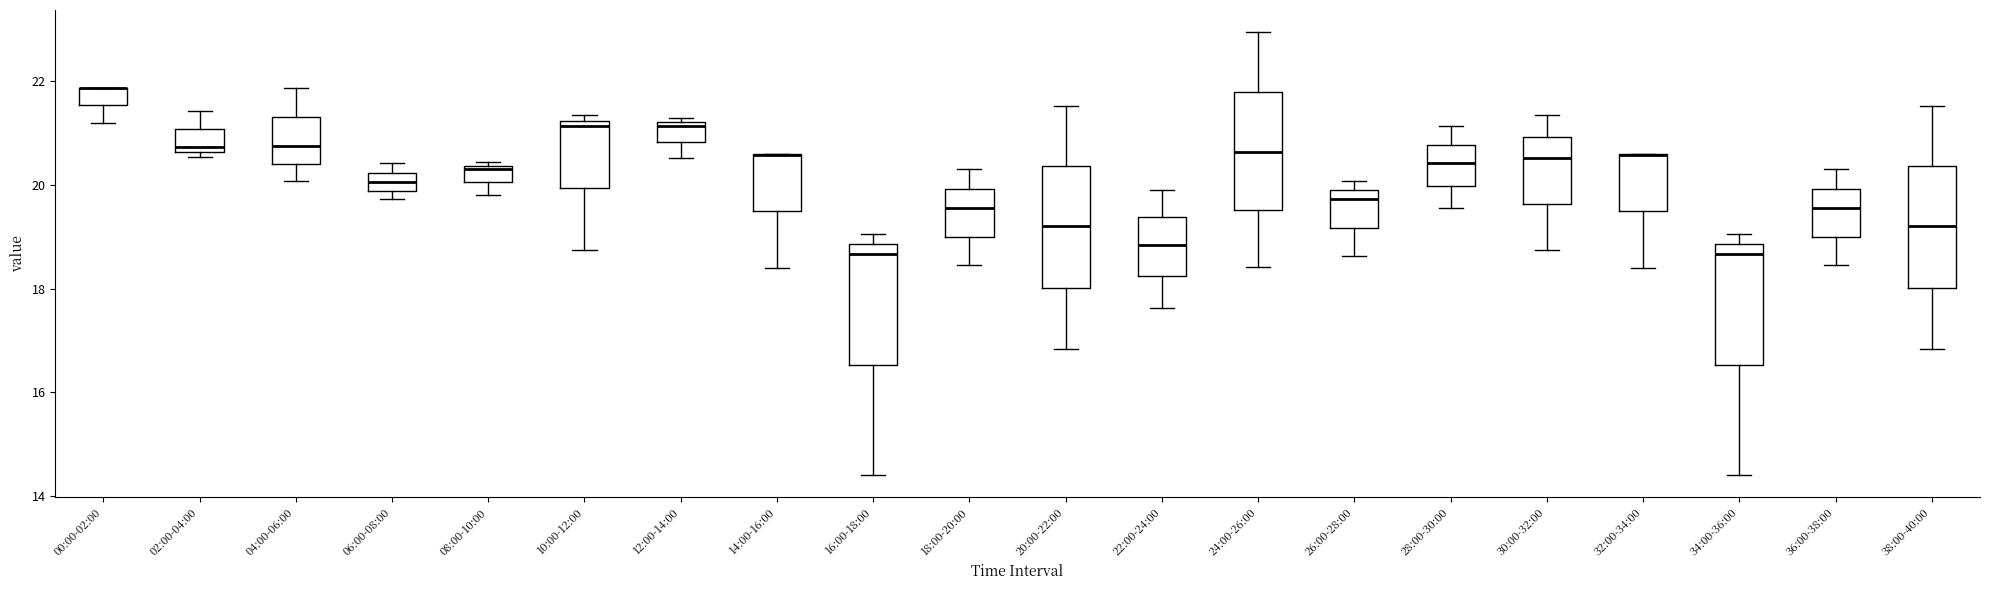

Where is the lower edge of the box for 30:00-32:00 on the y-axis? The values are not printed on the chart, so give them approximately, as read against the axis.

19.6